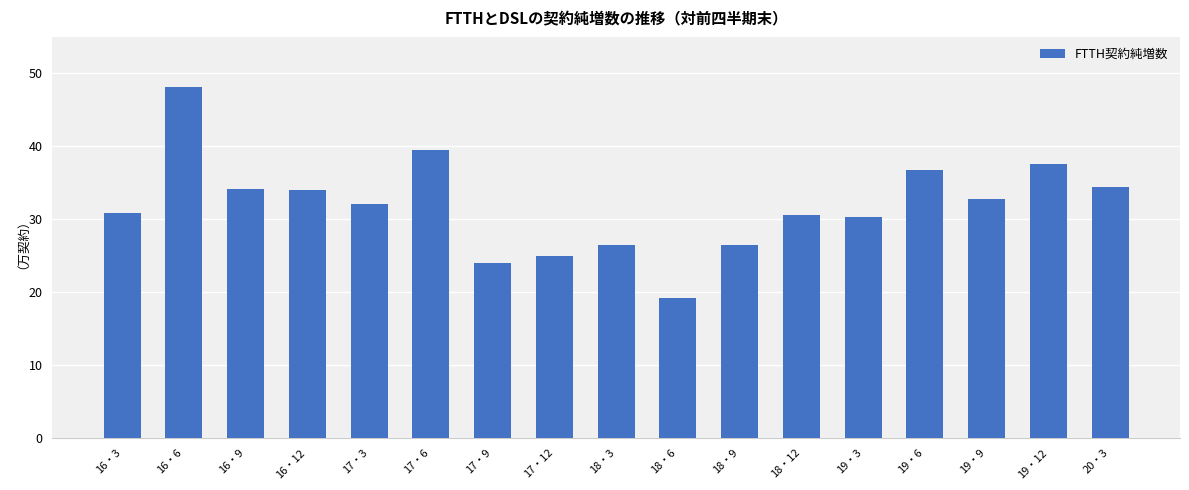

Where is the data nearest to the value 33?

19・9